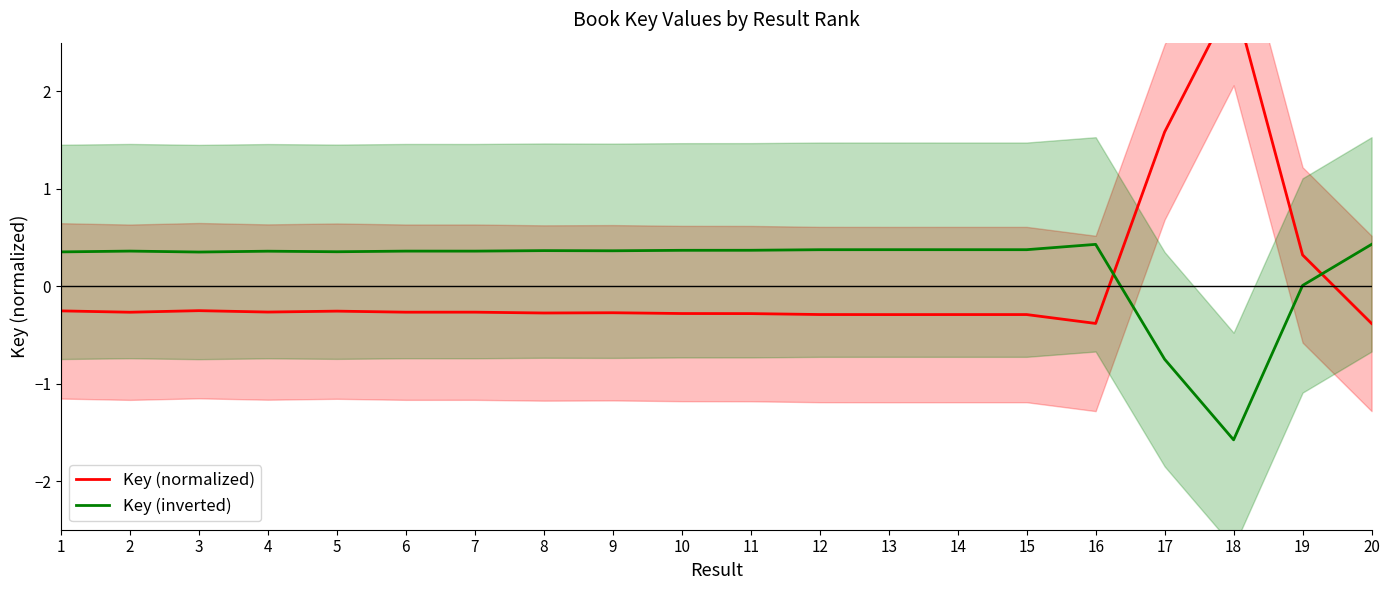

How many times do Key (inverted) and Key (normalized) cross each other?

2